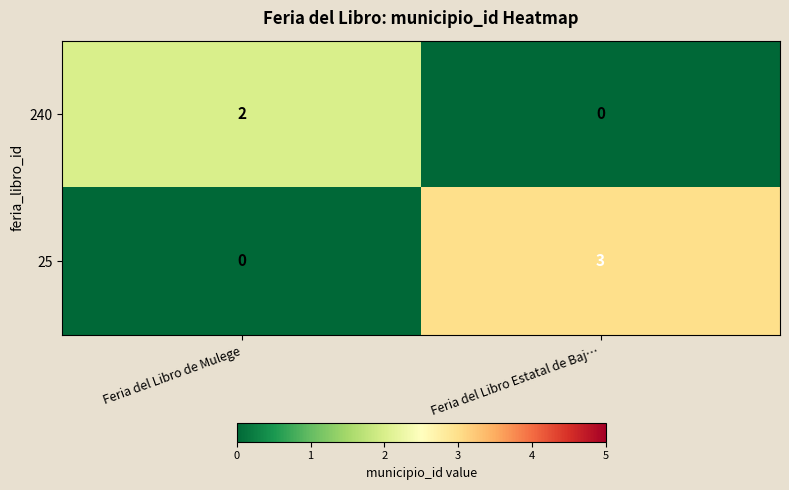

Reading left to right, extract all data points from this chart.

240: 2	0
25: 0	3